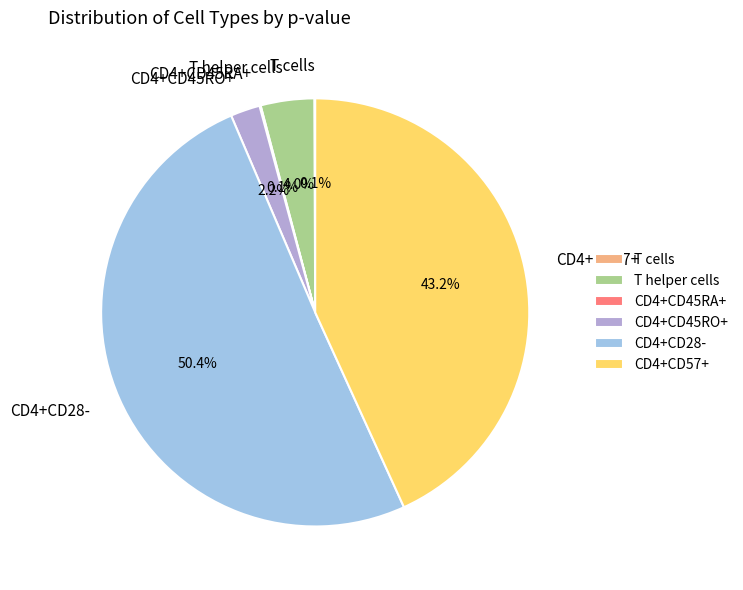

How much of the chart is everything except T helper cells?

96.0%